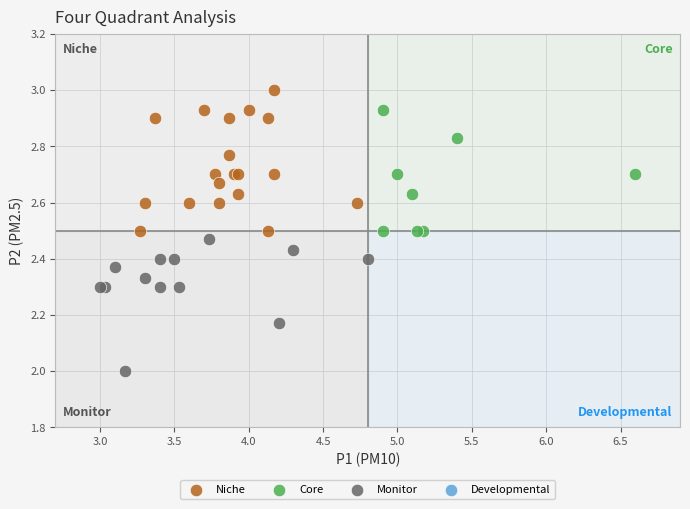

Which series contains the lowest Y value?

Monitor